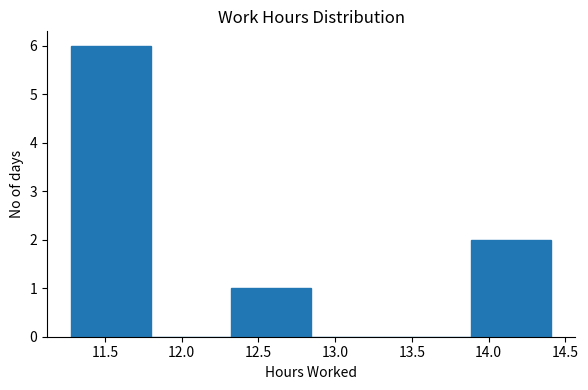

Which range on the x-axis has the tallest bar?

11.30 to 11.80